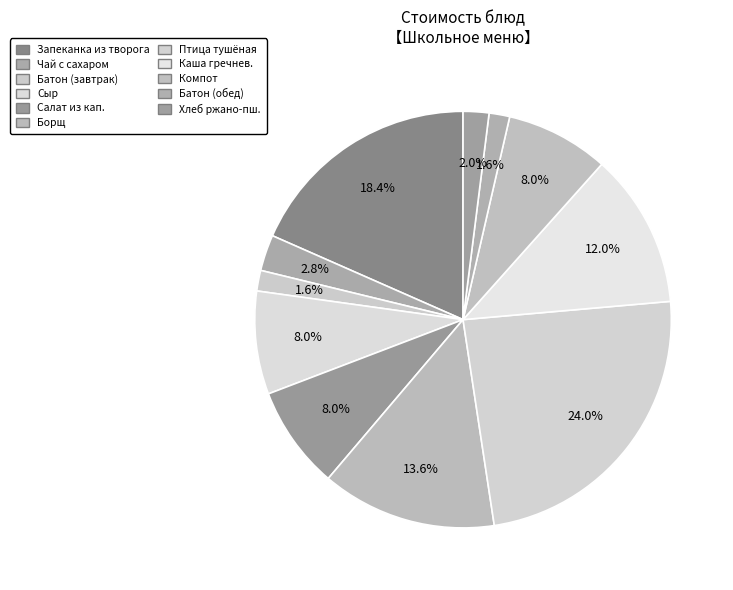

Count the number of slices in the pie.

11